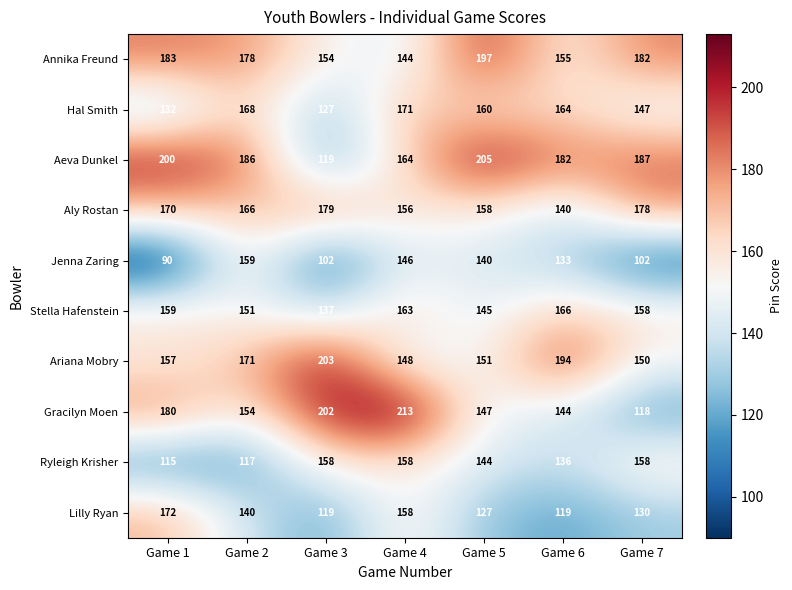

What is the spread (max minus min) of values at Game 4?

69